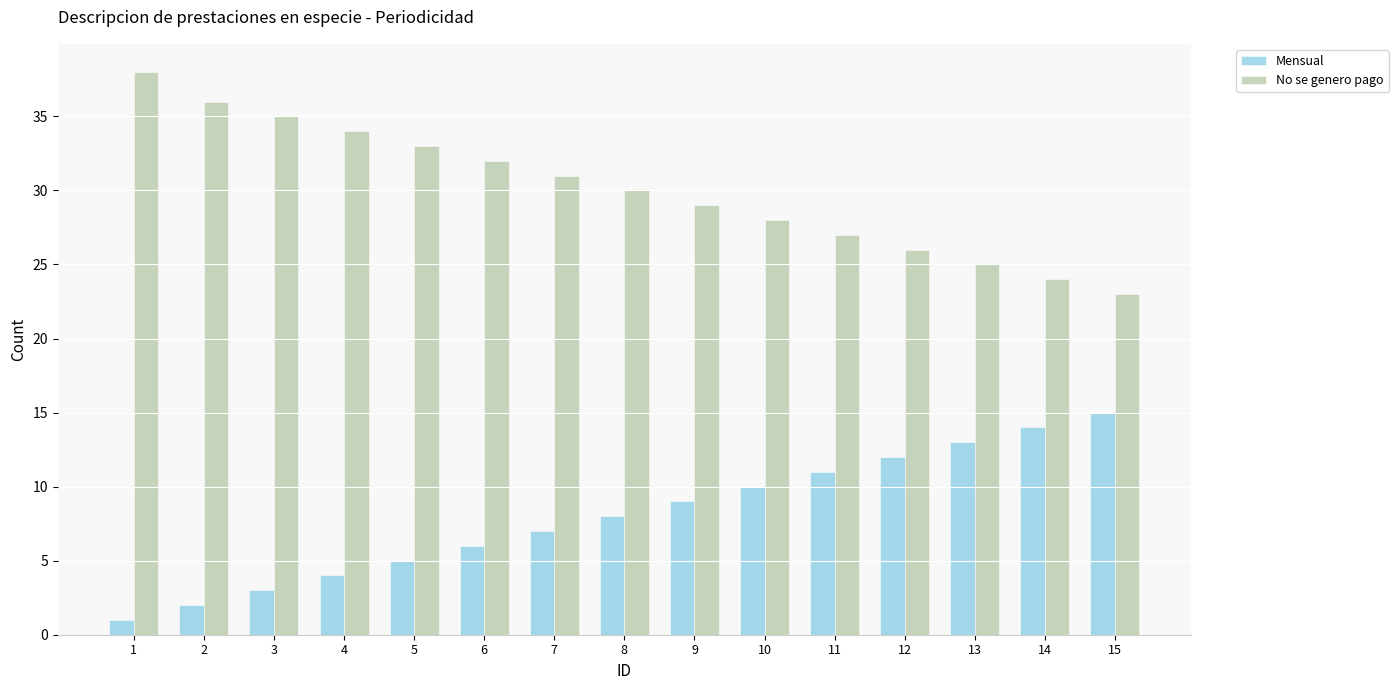

Is it true that Mensual equals 1 at 1?

True